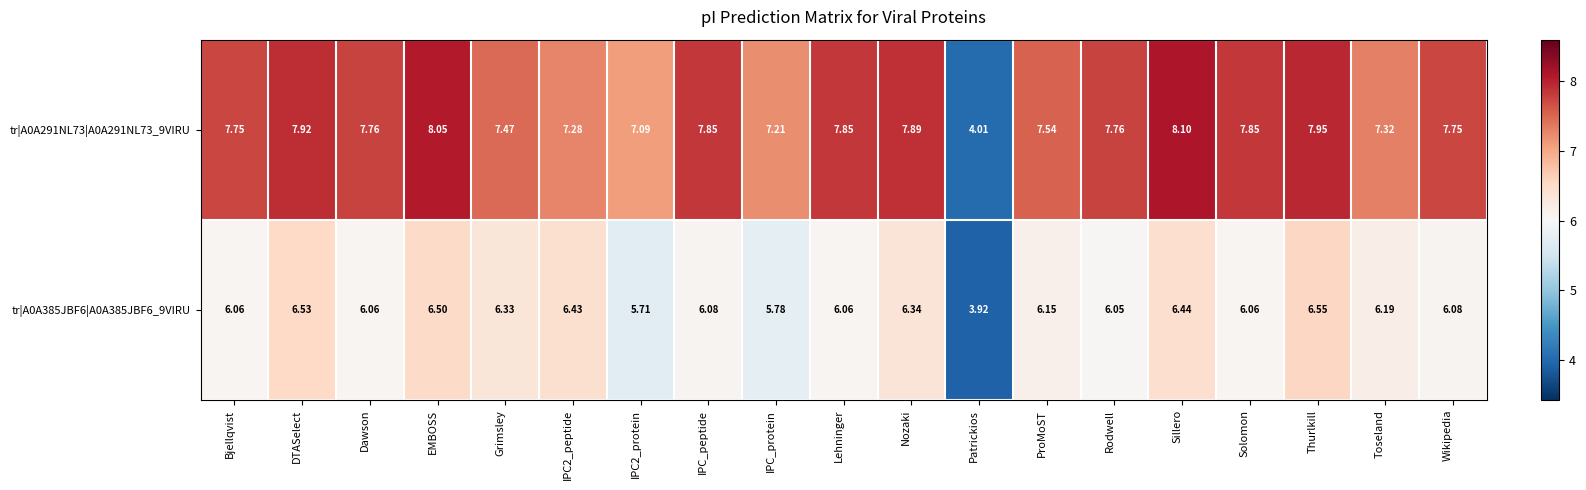

What is the spread (max minus min) of values at Grimsley?

1.1